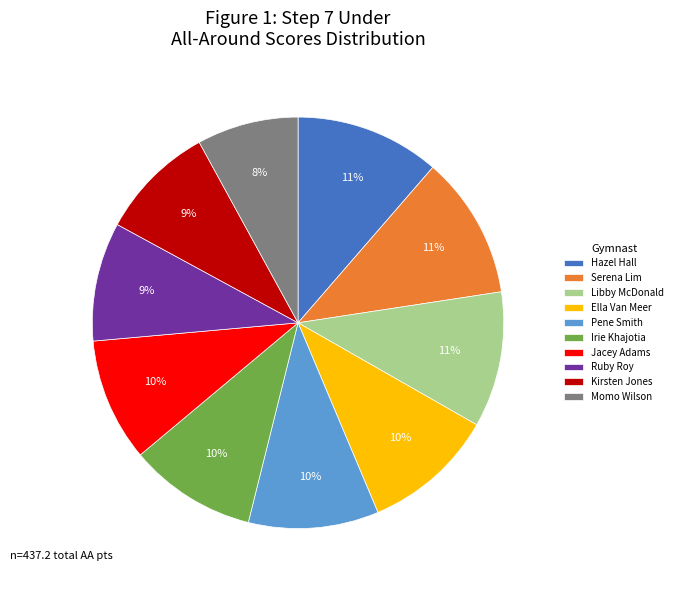

To the nearest percent, what is the combined percentage of Libby McDonald and Irie Khajotia?

21%